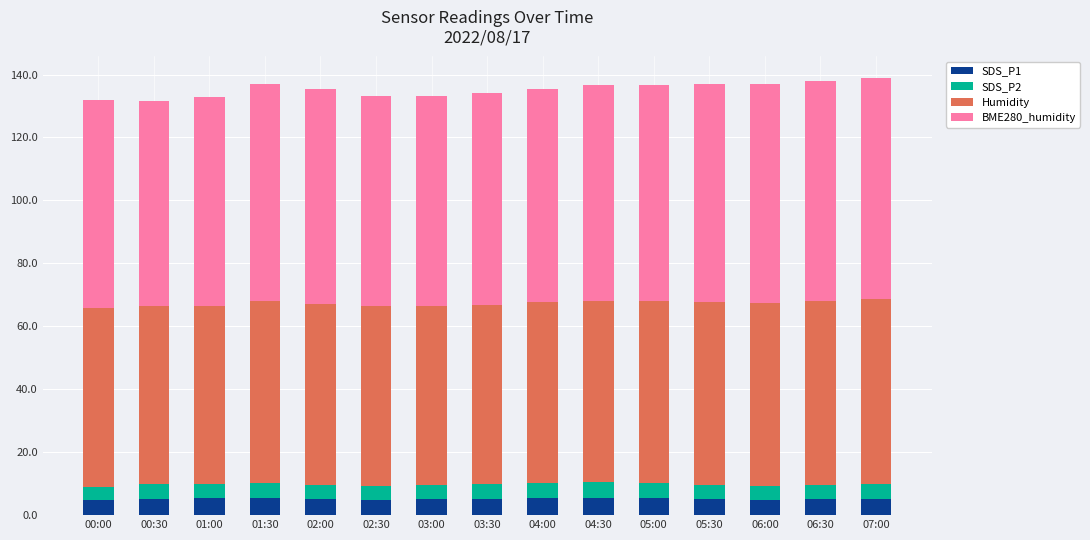

True or false: SDS_P1 has a value of 5.1 at 02:00.

True